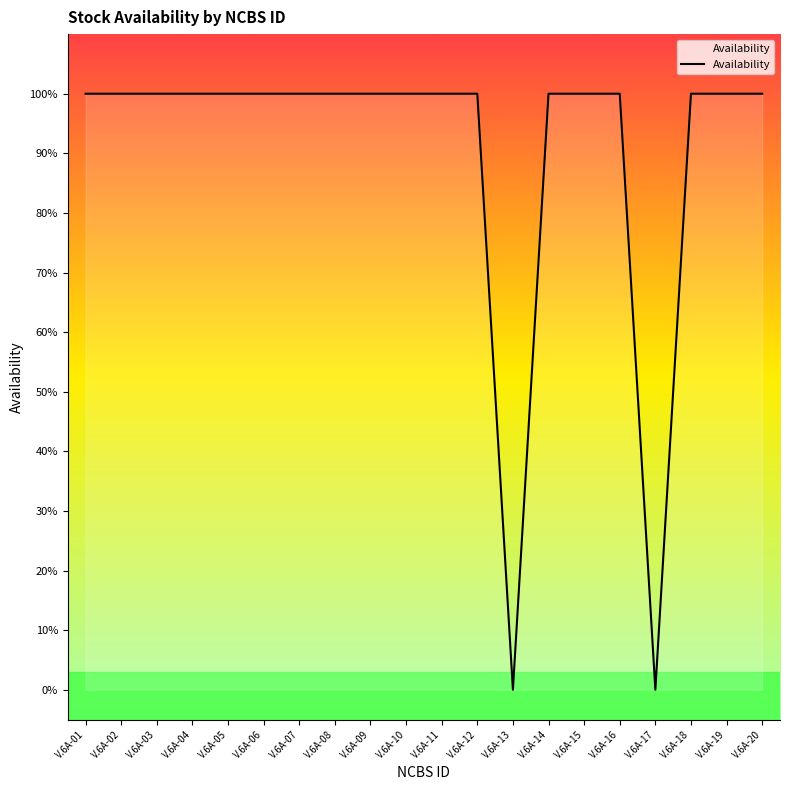

The chart shows a value of 1 at V.6A-07. True or false?

True